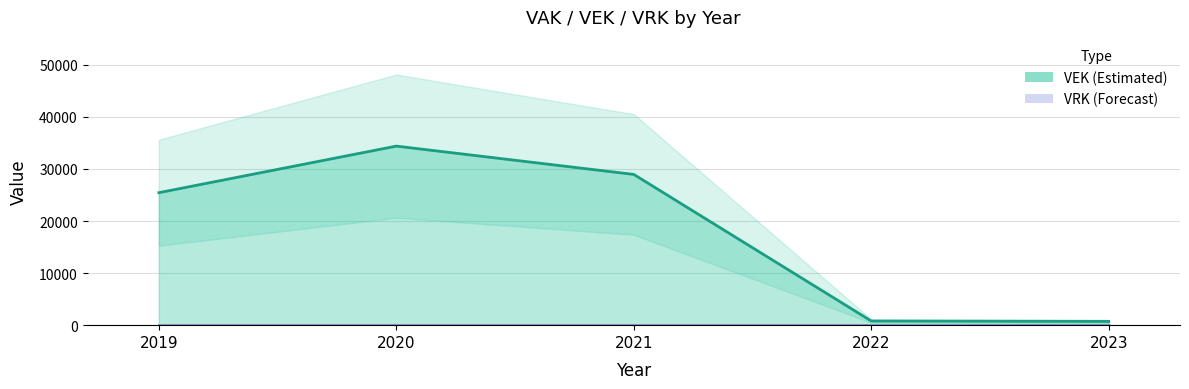

Rank the categories by value from lowest to highest.

2023, 2022, 2019, 2021, 2020